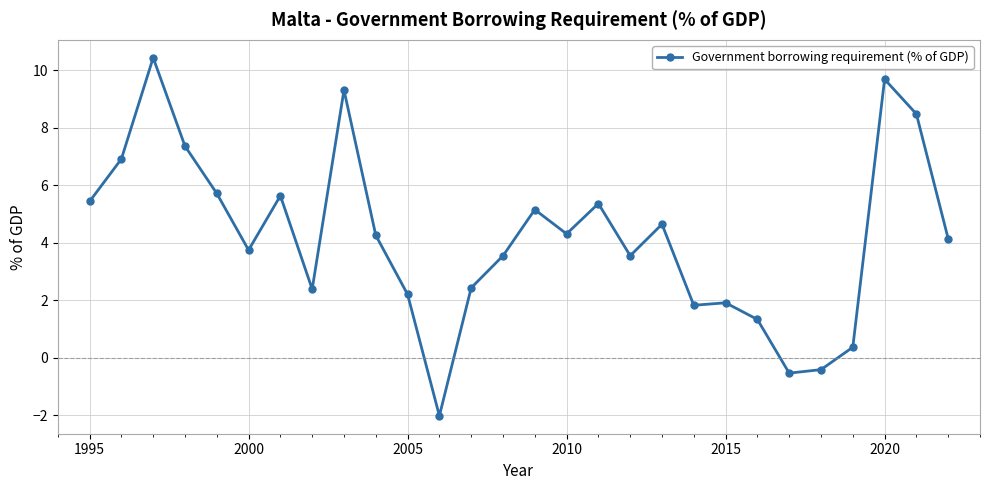

True or false: there are more than 1 points higher than both neighbors.

True